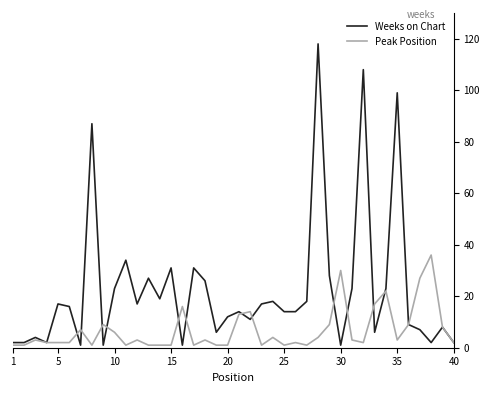

List the series in order of their overall mean, highest first.

Weeks on Chart, Peak Position